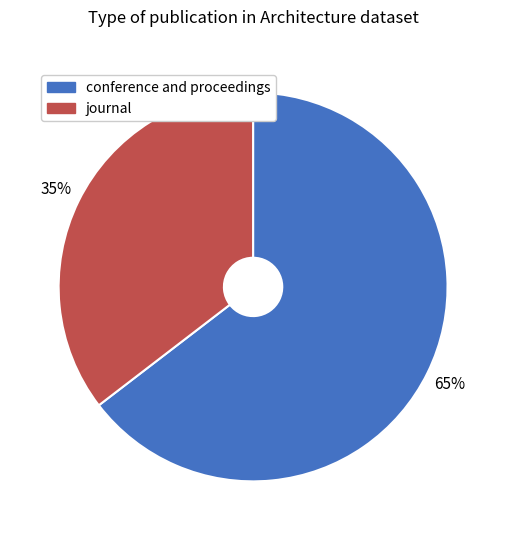

To the nearest percent, what is the combined percentage of conference and proceedings and journal?

100%